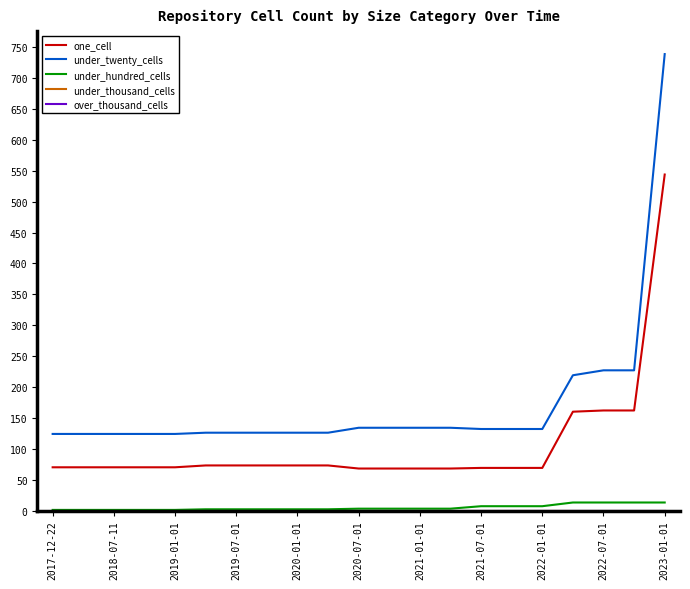

Reading right to left, what are all the values shown in this chart?

one_cell: 544	162	162	160	69	69	69	68	68	68	68	73	73	73	73	73	70	70	70	70	70
under_twenty_cells: 739	227	227	219	132	132	132	134	134	134	134	126	126	126	126	126	124	124	124	124	124
under_hundred_cells: 13	13	13	13	7	7	7	3	3	3	3	2	2	2	2	2	1	1	1	1	1
under_thousand_cells: 0	0	0	0	0	0	0	0	0	0	0	0	0	0	0	0	0	0	0	0	0
over_thousand_cells: 0	0	0	0	0	0	0	0	0	0	0	0	0	0	0	0	0	0	0	0	0